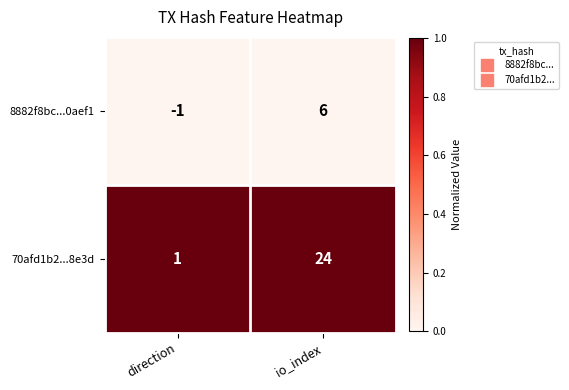

Rank the series by their maximum value, from lowest to highest.

8882f8bc...0aef1, 70afd1b2...8e3d